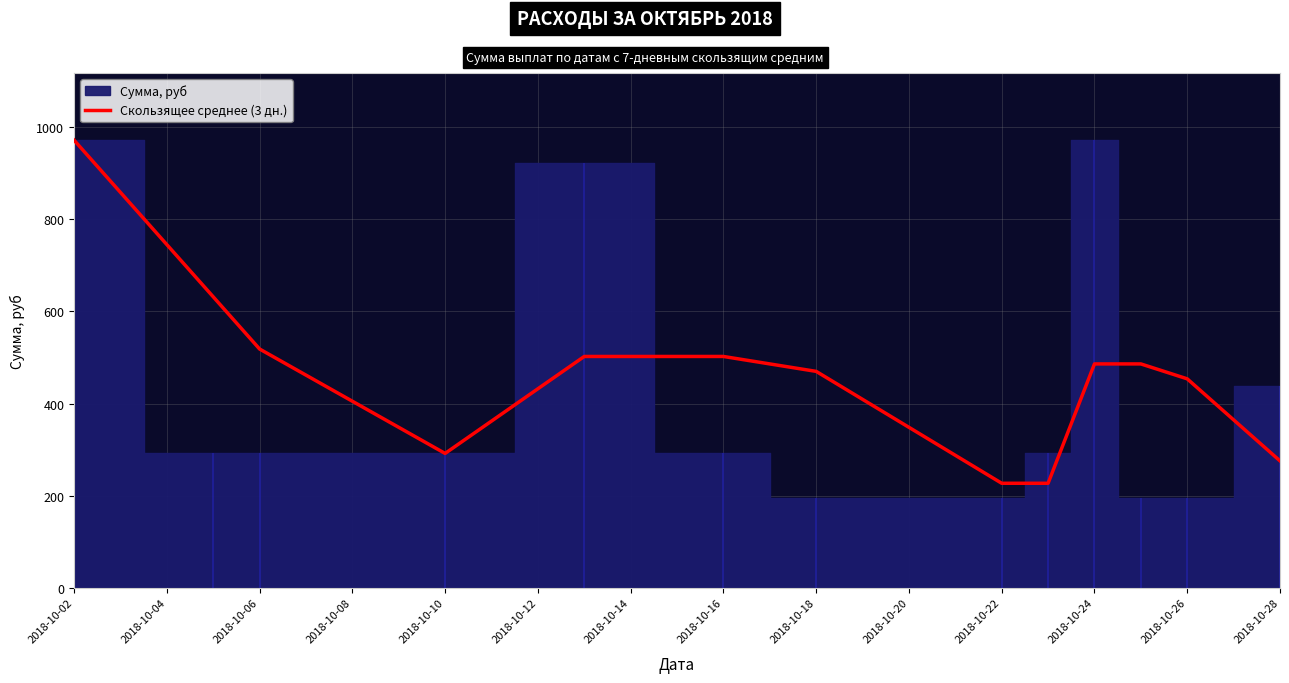

What is the minimum value for Скользящее среднее (3 дн.)?

226.8